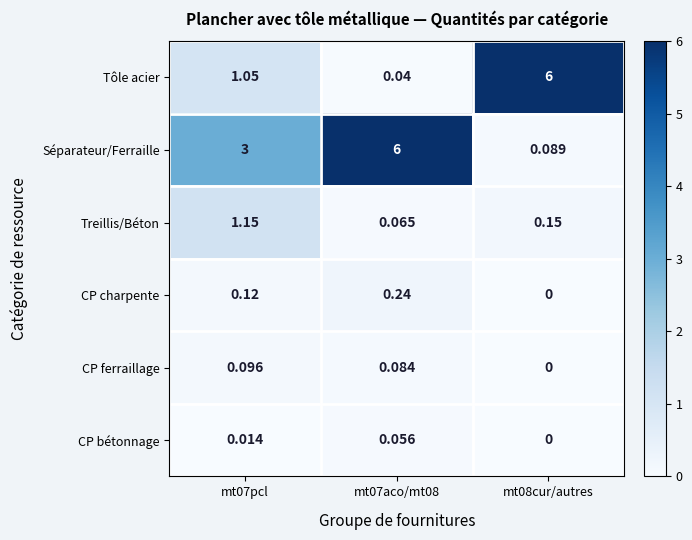

Between mt07aco/mt08 and mt08cur/autres, which series saw the biggest shift?

Tôle acier